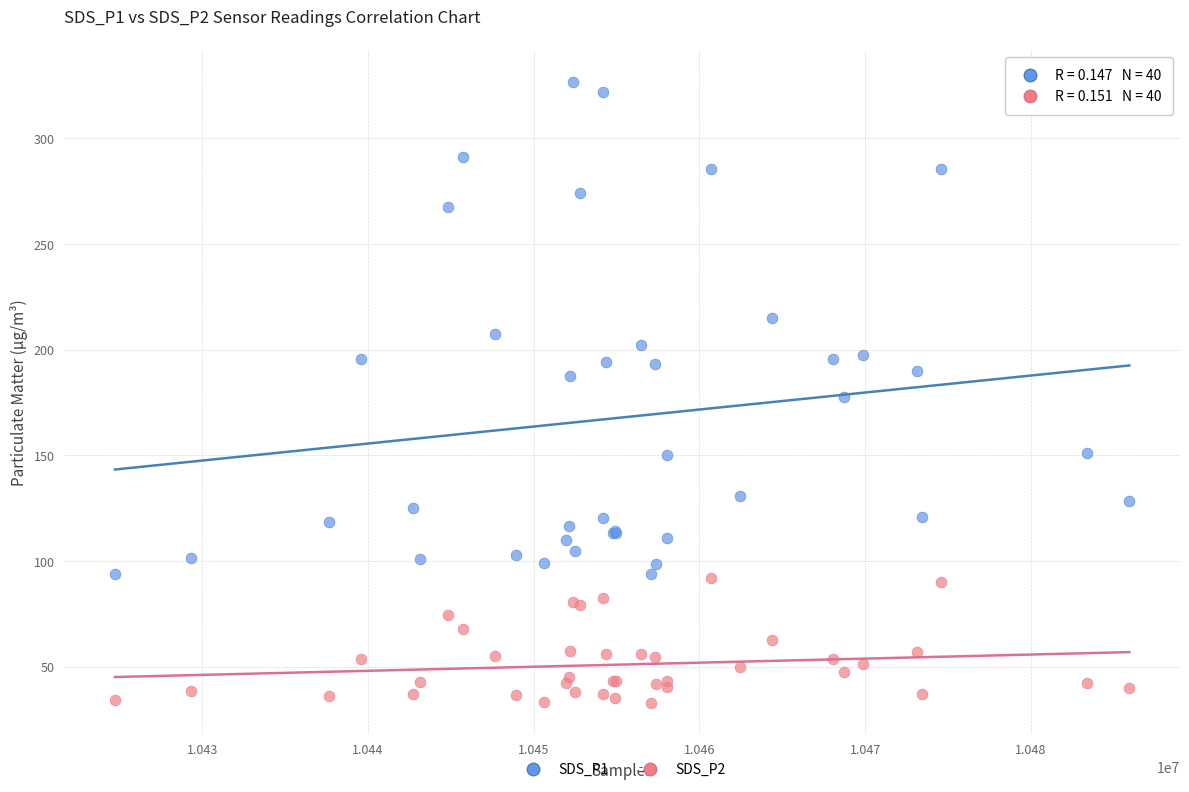

Which series reaches the minimum Y coordinate?

SDS_P2